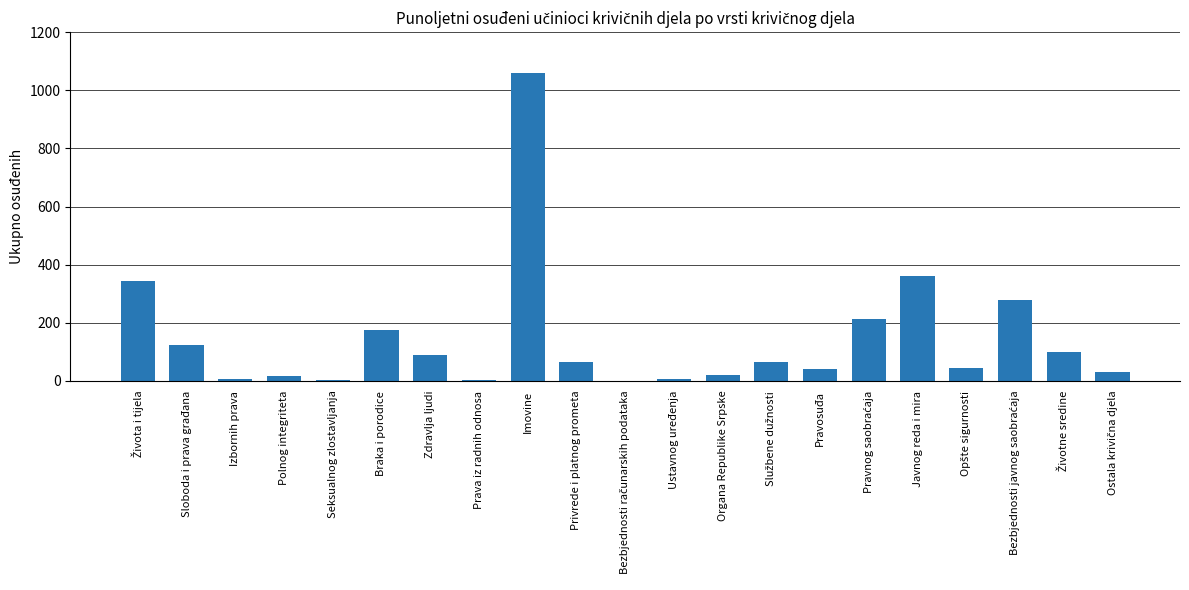

Which category has the highest value across all series?

Imovine